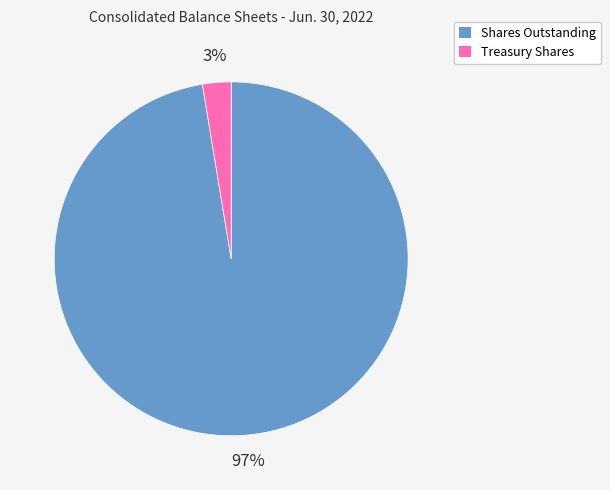

Does any single category account for the majority?

Yes